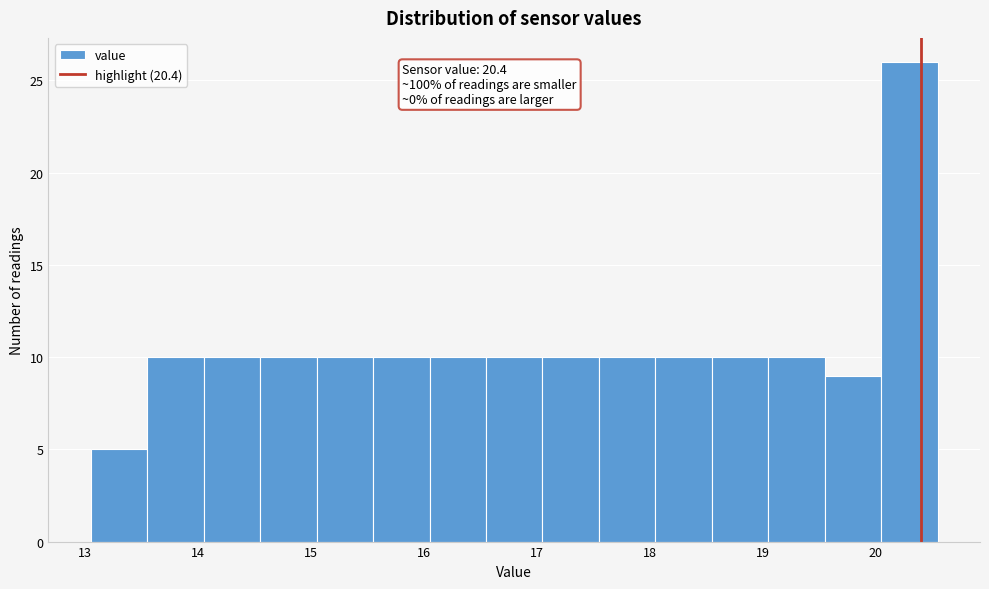

Over which range of the x-axis is the bar tallest?

20.05 to 20.55